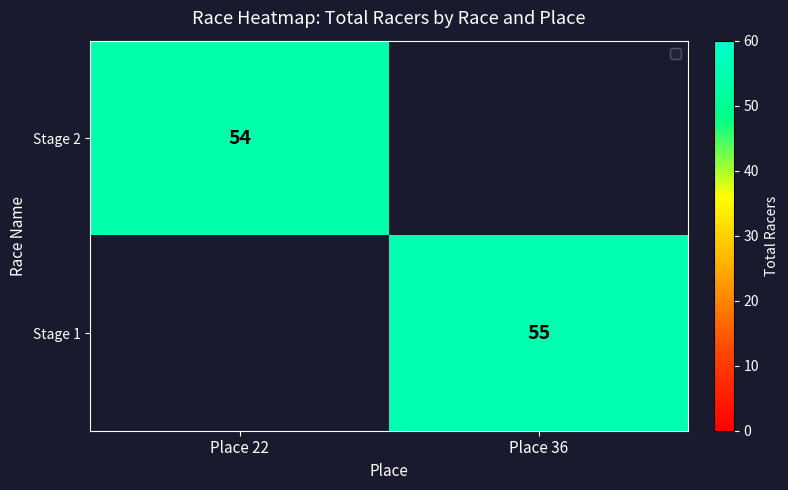

How many data points does each series have?

2